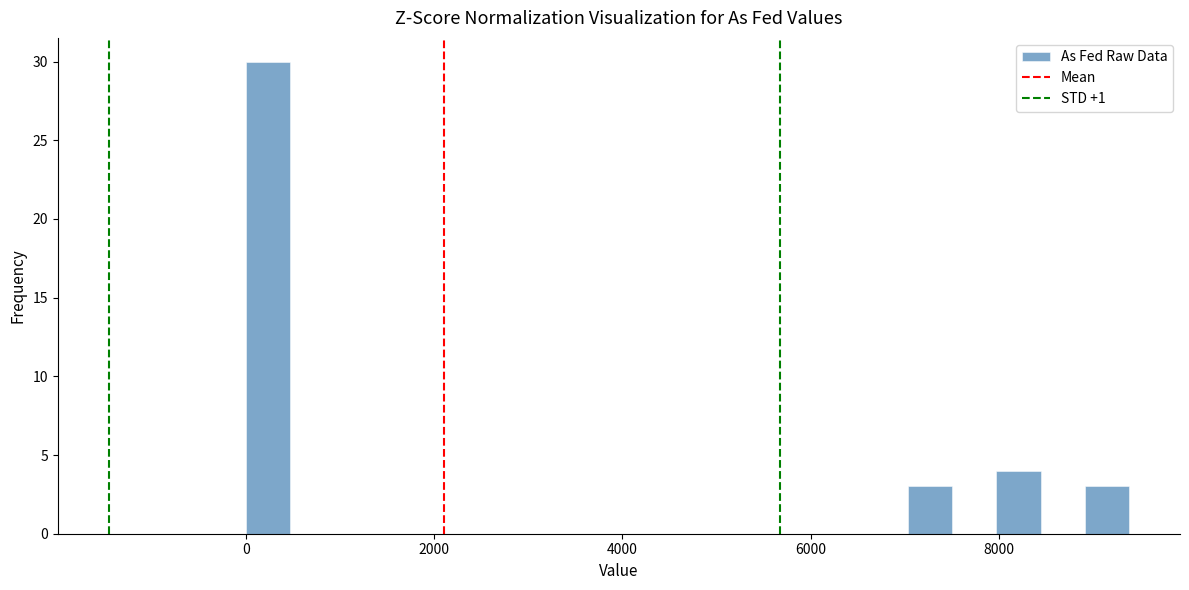

Read against the x-axis, roughly where is the centre of the tallest bar?

200